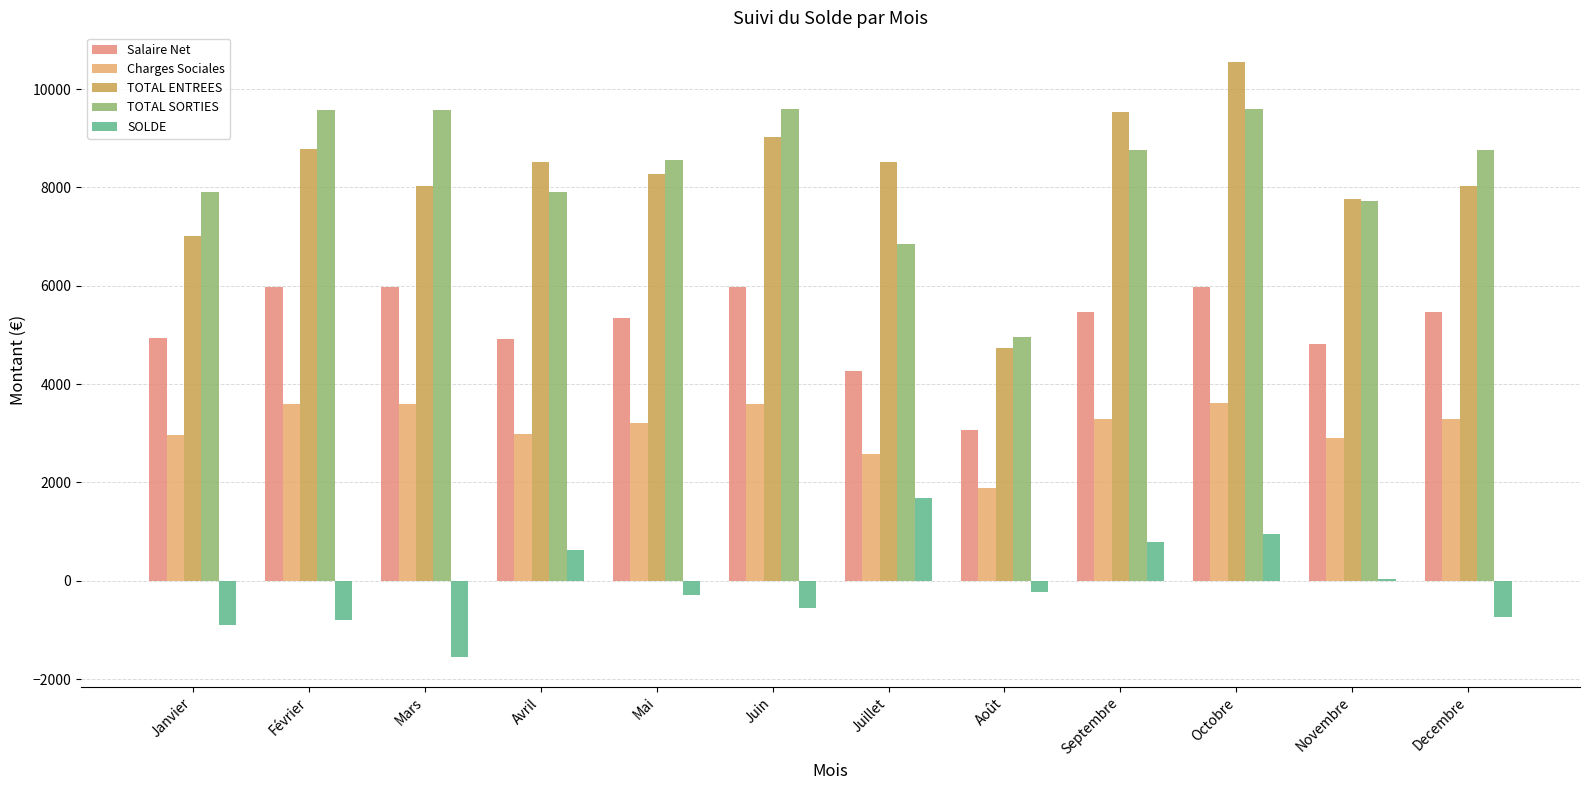

Reading left to right, transcribe all the data shown in this chart.

Salaire Net: 4947.7	5982.6	5982.6	4926.2	5337.3	5982.6	4263.9	3061.9	5466.5	5982.6	4818.7	5464.0
Charges Sociales: 2957.9	3590.2	3588.8	2978.6	3217.7	3605.7	2587.8	1892.9	3291.7	3609.9	2907.1	3298.1
TOTAL ENTREES: 7009.0	8780.0	8021.0	8527.0	8274.0	9033.0	8527.0	4732.0	9539.0	10551.0	7768.0	8021.0
TOTAL SORTIES: 7905.6	9572.8	9571.5	7904.8	8554.9	9588.3	6851.7	4954.8	8758.3	9592.5	7725.8	8762.2
SOLDE: -896.6	-792.8	-1550.5	622.2	-280.9	-555.3	1675.3	-222.8	780.7	958.5	42.2	-741.2